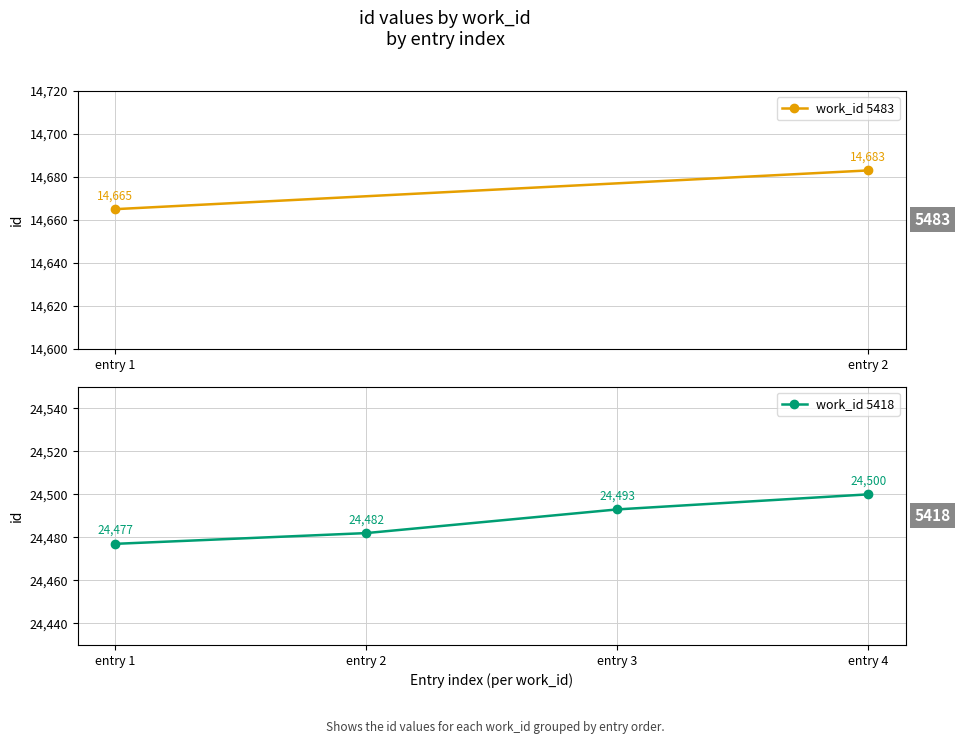

What is the difference between the values at entry 3 and entry 2?

11